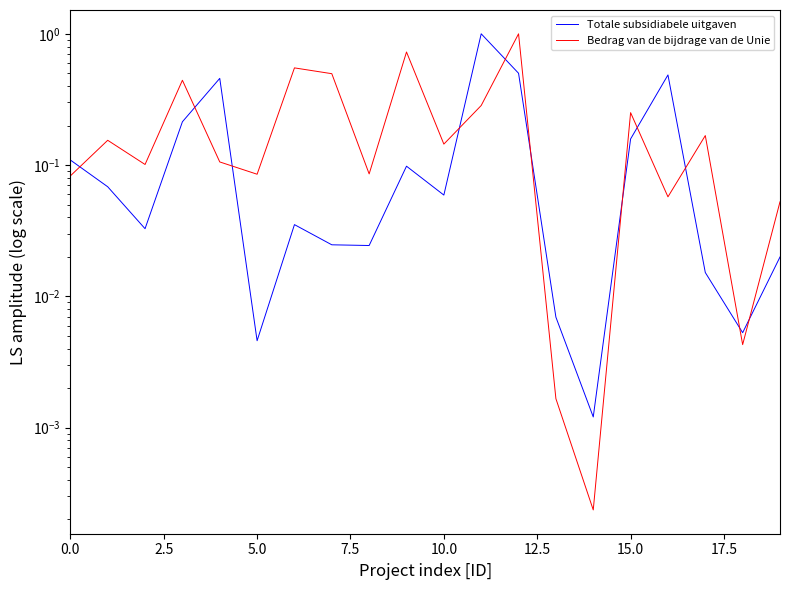

How many interior local valleys does the Bedrag van de bijdrage van de Unie series have?

7